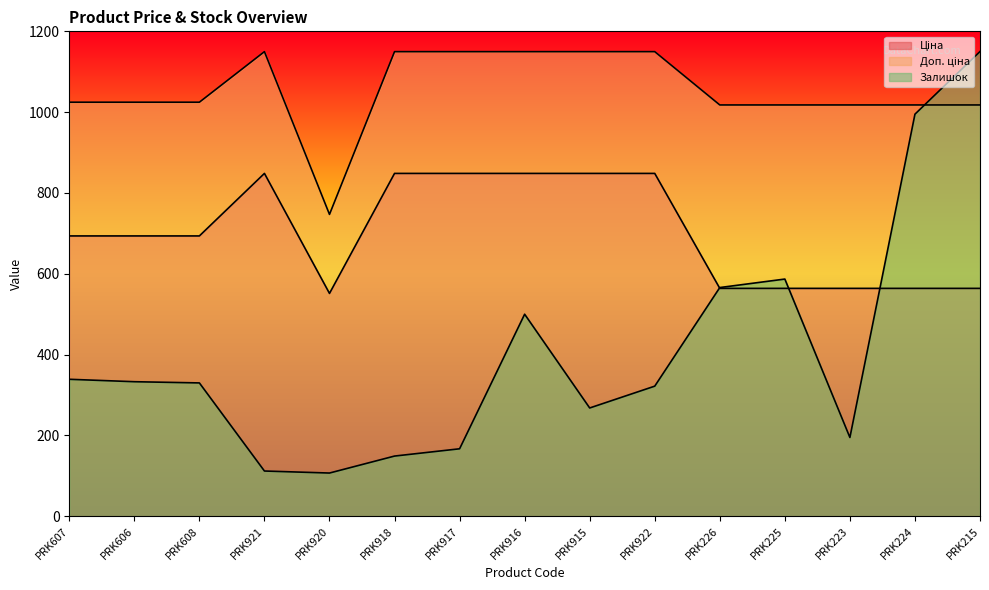

What are all the series names shown in the legend?

Ціна, Доп. ціна, Залишок